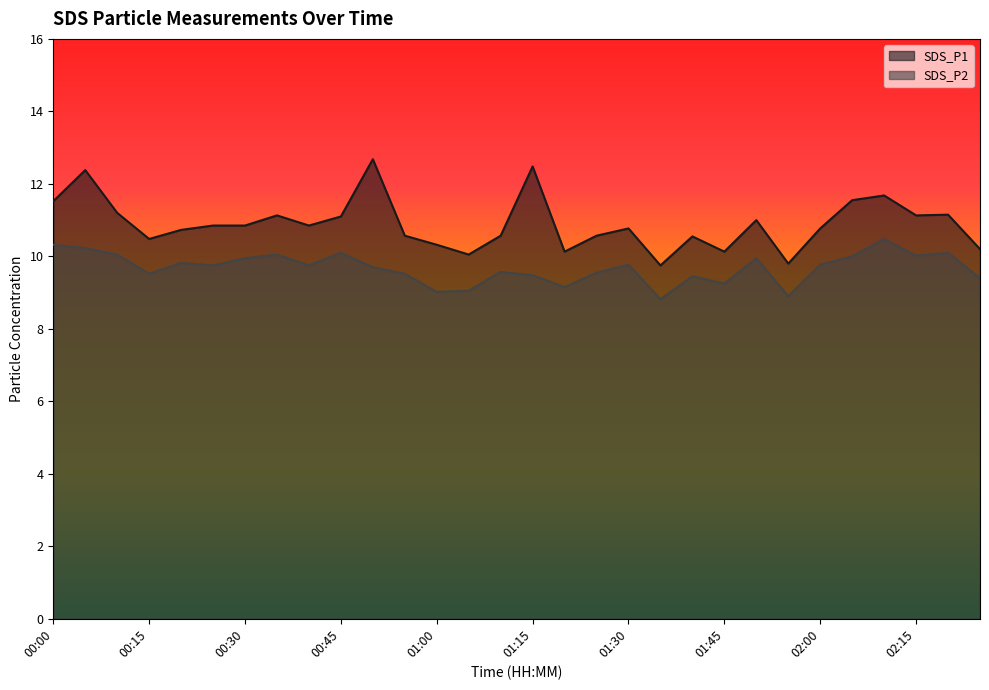

How many categories are shown in the chart?

30